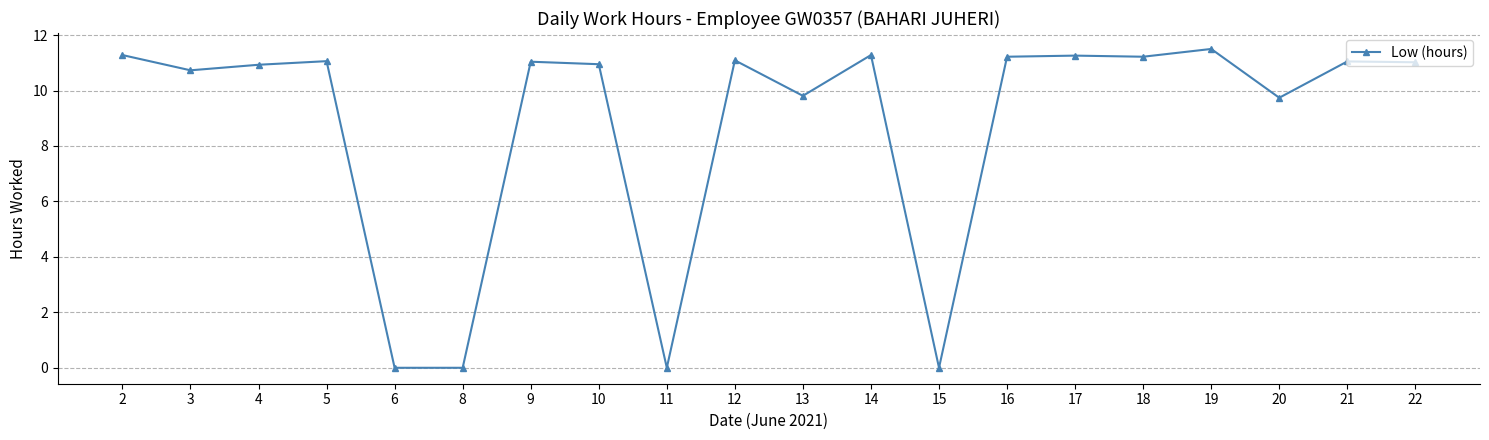

What is the ratio of the value at 2 to the value at 4?

1.0